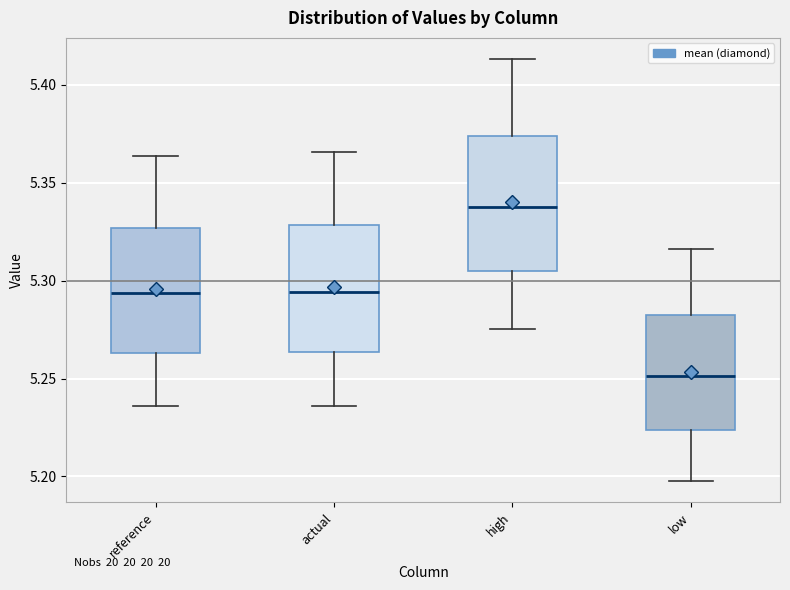

Reading left to right, transcribe this box plot: for each box, give where its median line is, the range the box spans, and where its two whiskers end, as read against the y-axis. The values are not printed on the chart, so give them approximately, as read against the axis.

reference: median 5.295, box 5.265 to 5.325, whiskers 5.235 to 5.365
actual: median 5.295, box 5.265 to 5.330, whiskers 5.235 to 5.365
high: median 5.340, box 5.305 to 5.375, whiskers 5.275 to 5.415
low: median 5.250, box 5.225 to 5.280, whiskers 5.200 to 5.315